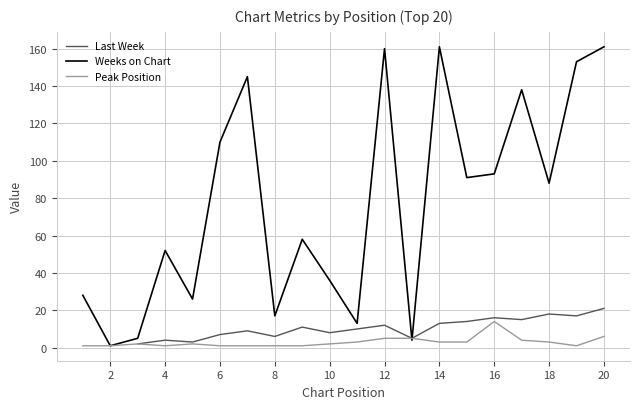

True or false: Peak Position and Last Week intersect in this chart.

False